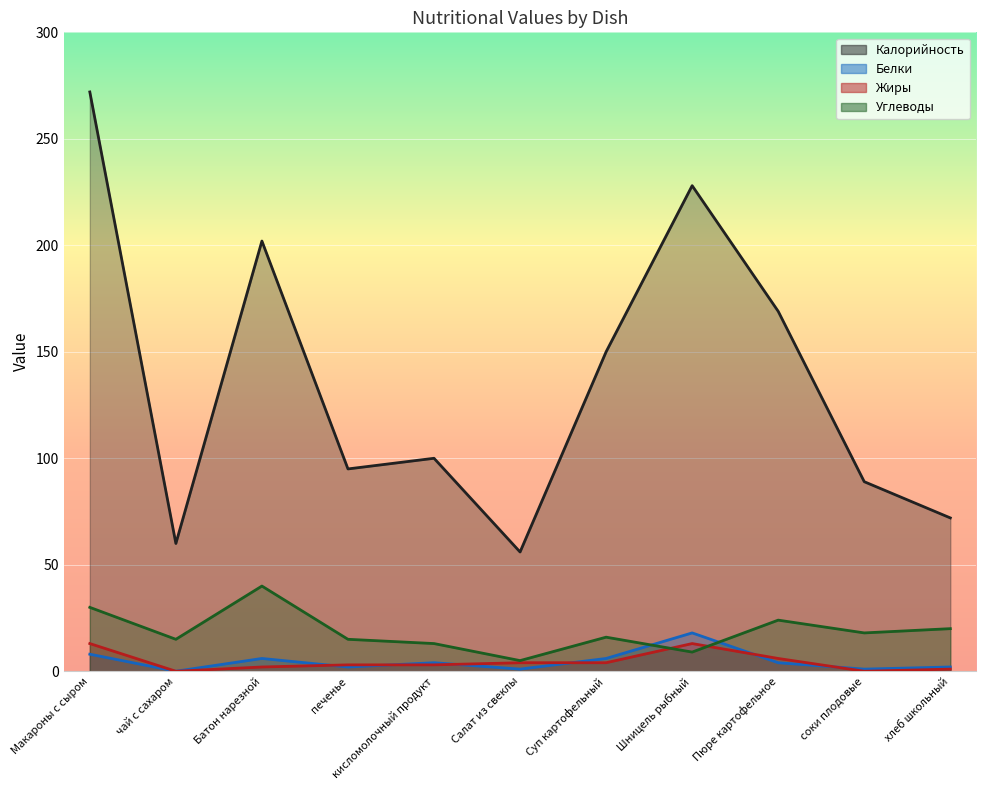

In Жиры, how many points are lower than both neighbors (excluding endpoints)?

2